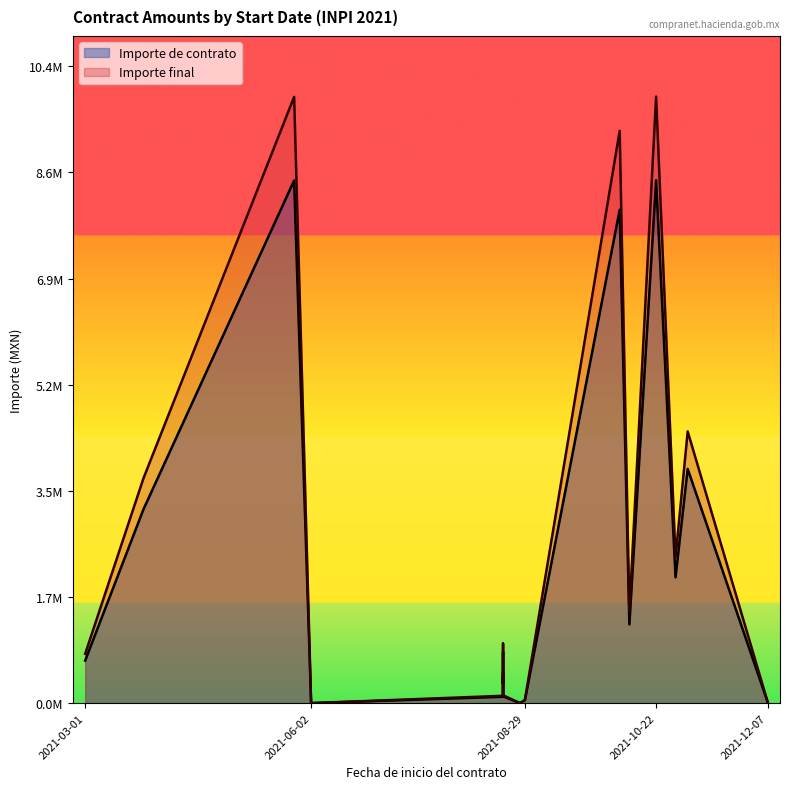

Rank the series by their average value, from highest to lowest.

Importe final, Importe de contrato